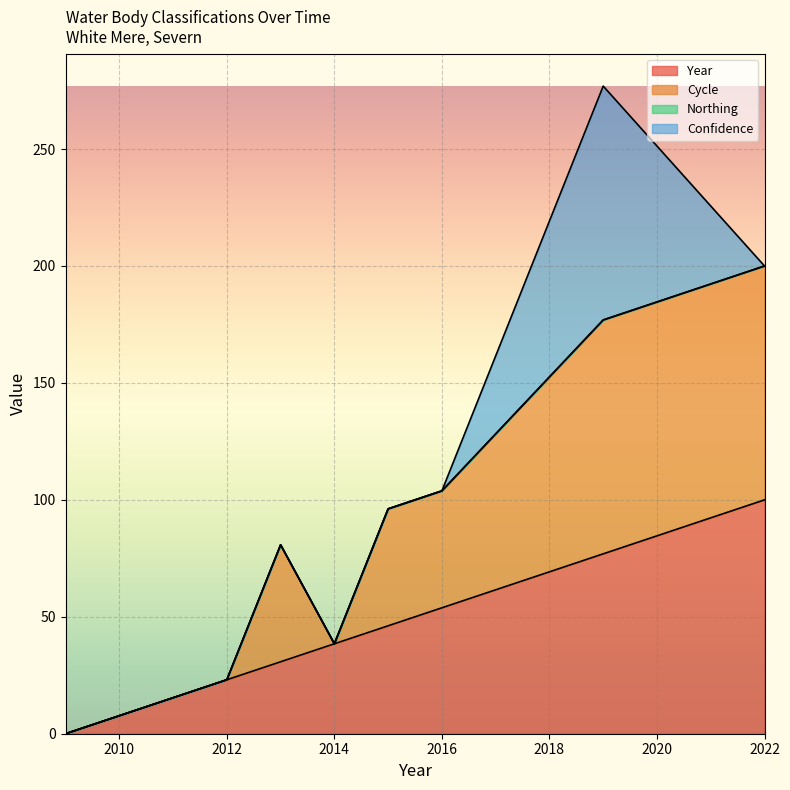

Which category has the highest value across all series?

2022